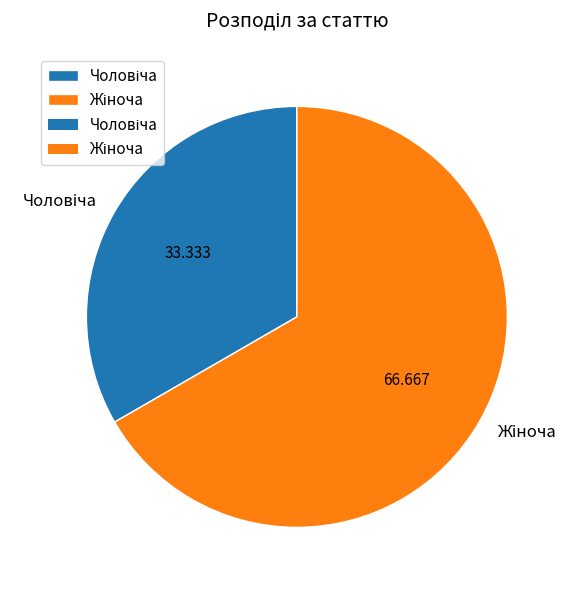

Is there a majority slice in this chart?

Yes